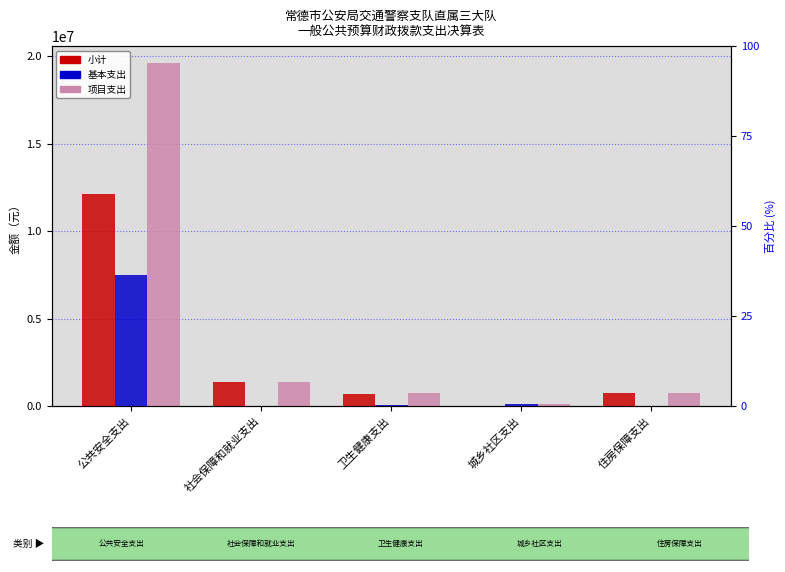

Between 社会保障和就业支出 and 城乡社区支出, which is larger?

社会保障和就业支出